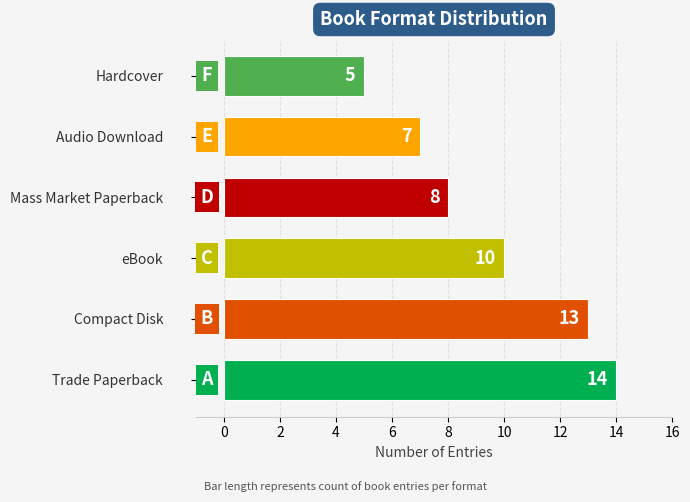

What is the greatest value displayed?

14